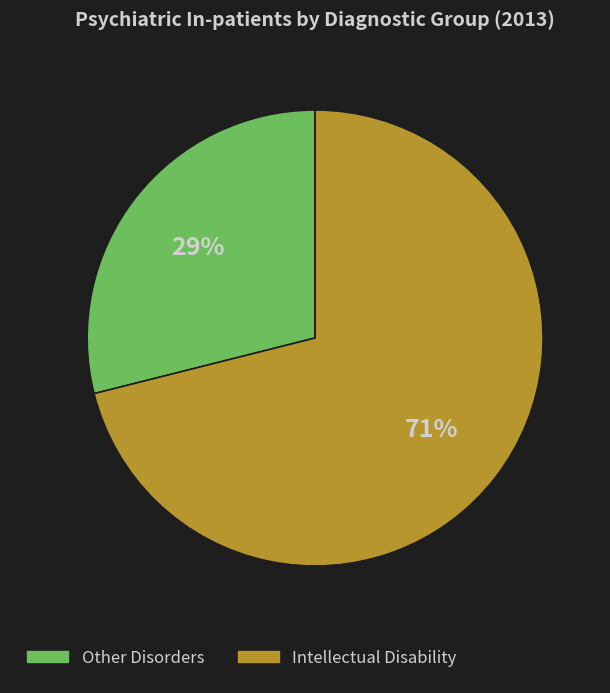

Rank the categories by value from highest to lowest.

Intellectual Disability, Other Disorders